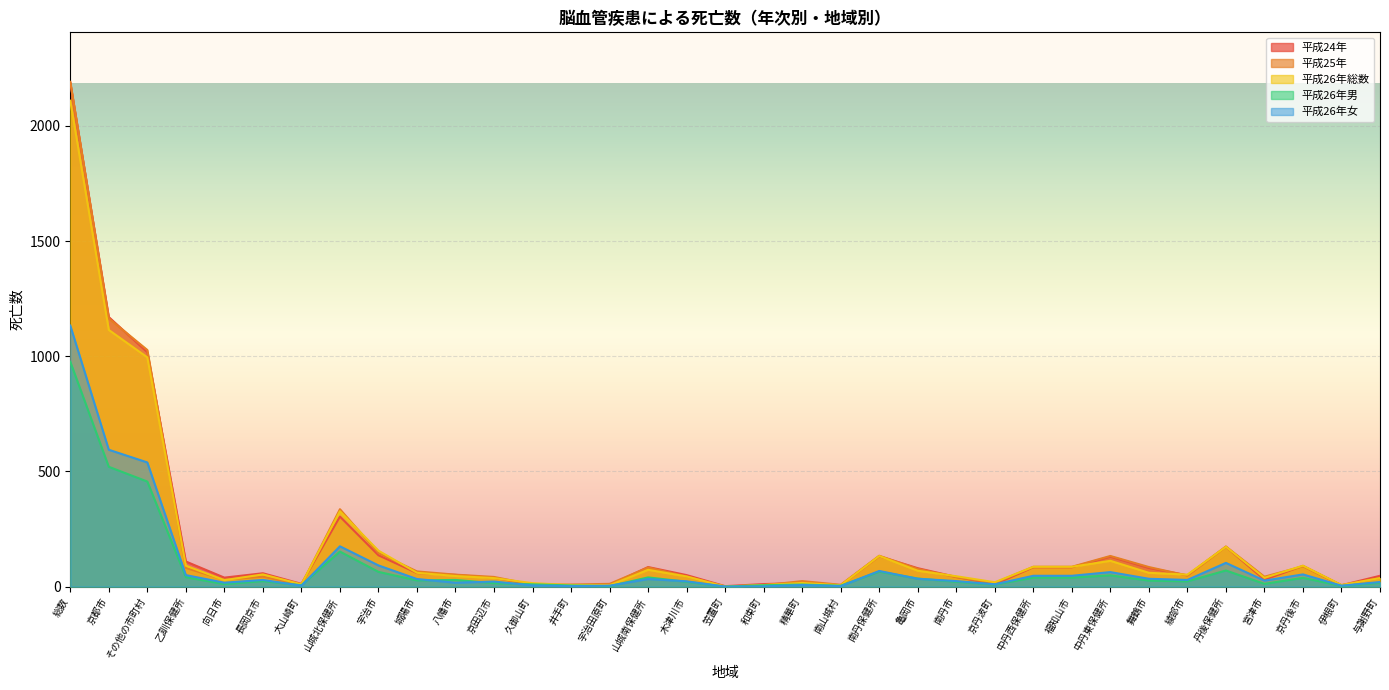

How many positive values does the 平成26年男 series have?

34